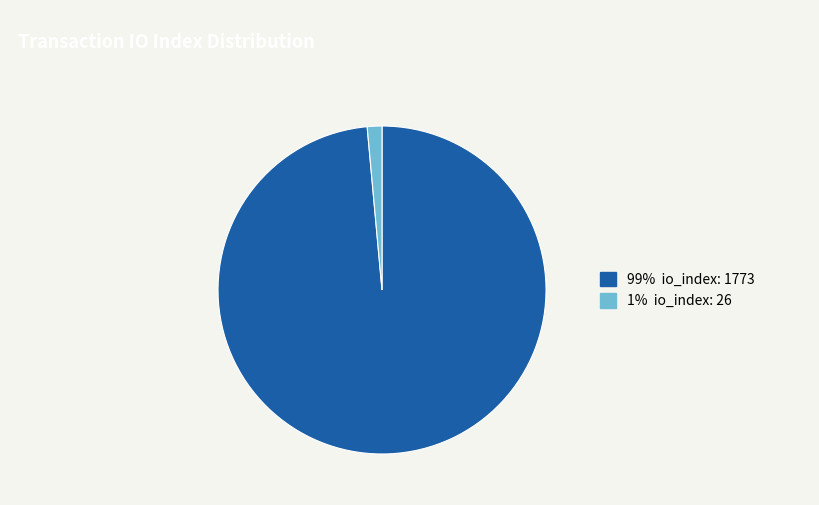

Does any single category account for the majority?

Yes